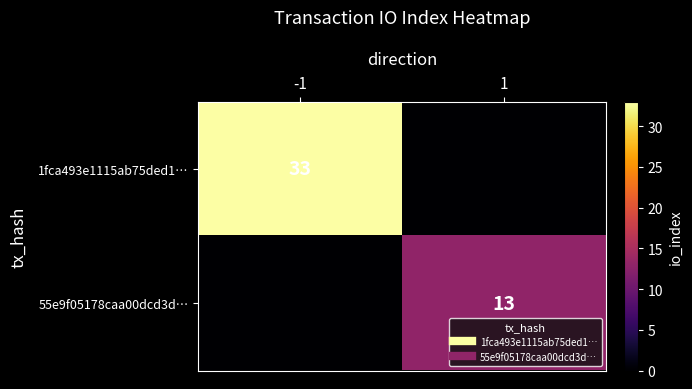

What is the highest value of the 55e9f05178caa00dcd3d… series?

13